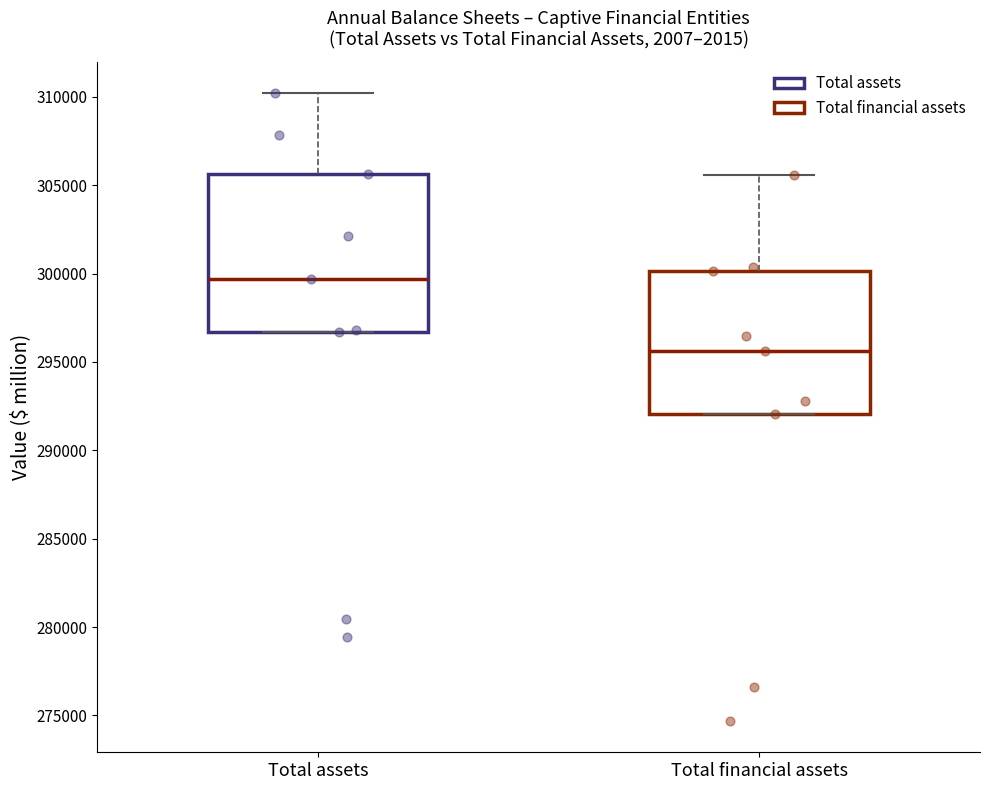

Reading left to right, transcribe this box plot: for each box, give where its median line is, the range the box spans, and where its two whiskers end, as read against the y-axis. The values are not printed on the chart, so give them approximately, as read against the axis.

Total assets: median 299500, box 296500 to 305500, whiskers 296500 to 310000
Total financial assets: median 295500, box 292000 to 300000, whiskers 292000 to 305500